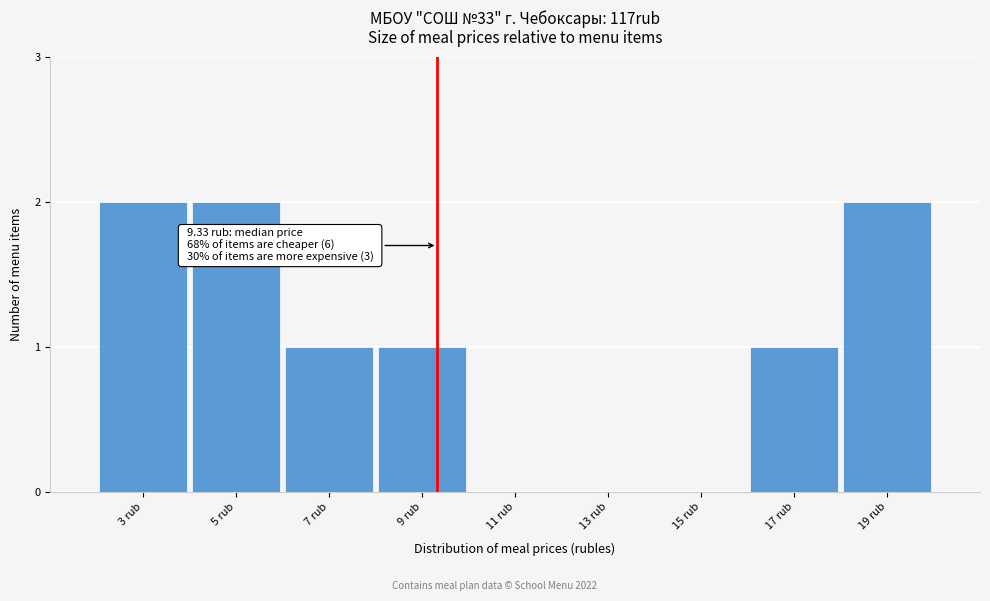

Reading left to right, list all the values displayed in this chart.

3 rub=2	5 rub=2	7 rub=1	9 rub=1	11 rub=0	13 rub=0	15 rub=0	17 rub=1	19 rub=2